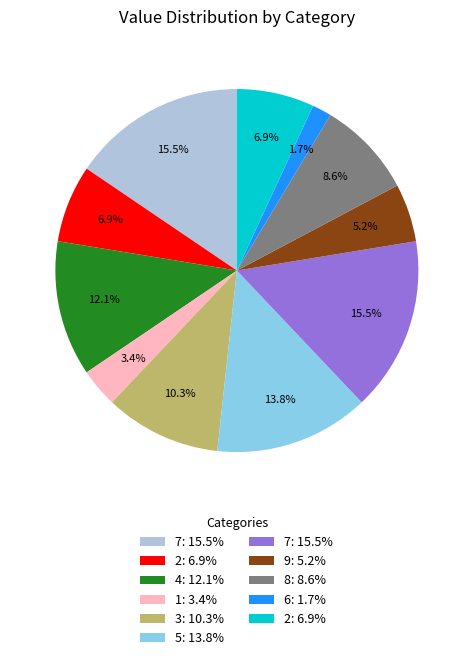

How many slices are in this pie chart?

11